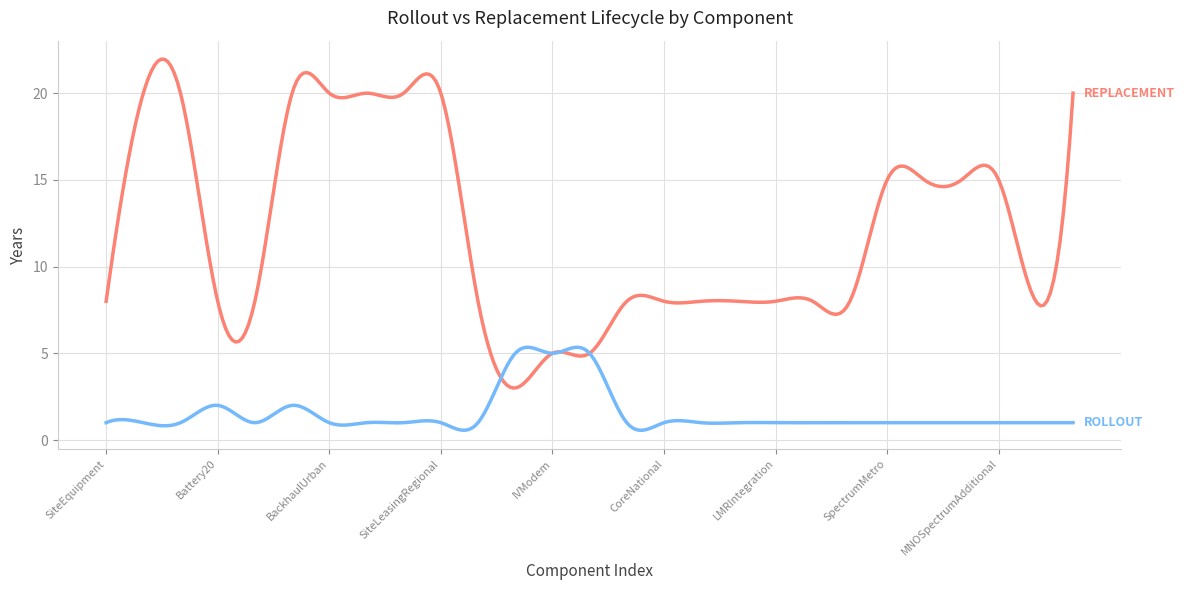

What is the minimum value shown in the chart?

0.6